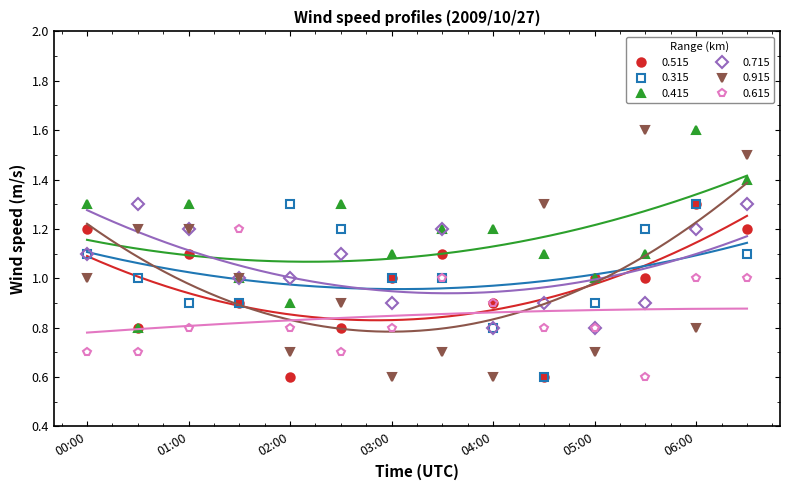

What is the value of the 0.715 point at the 3rd from the left?

1.2